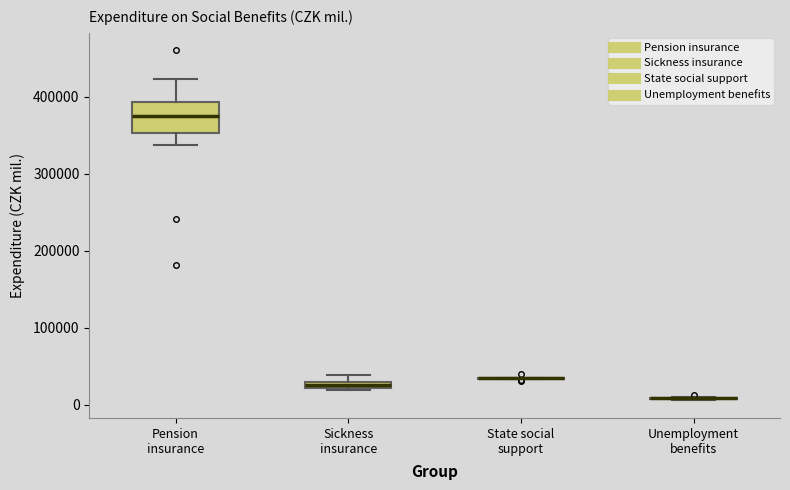

Comparing the boxes themselves (not the whiskers), which one is the tallest?

Pension insurance